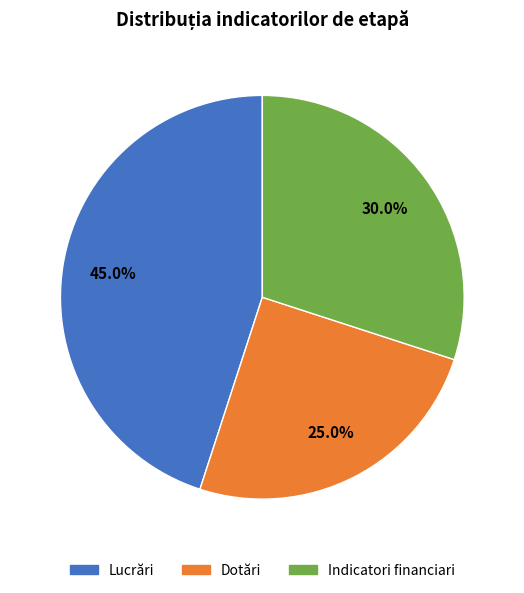

What portion of the pie excludes Indicatori financiari?

70.0%